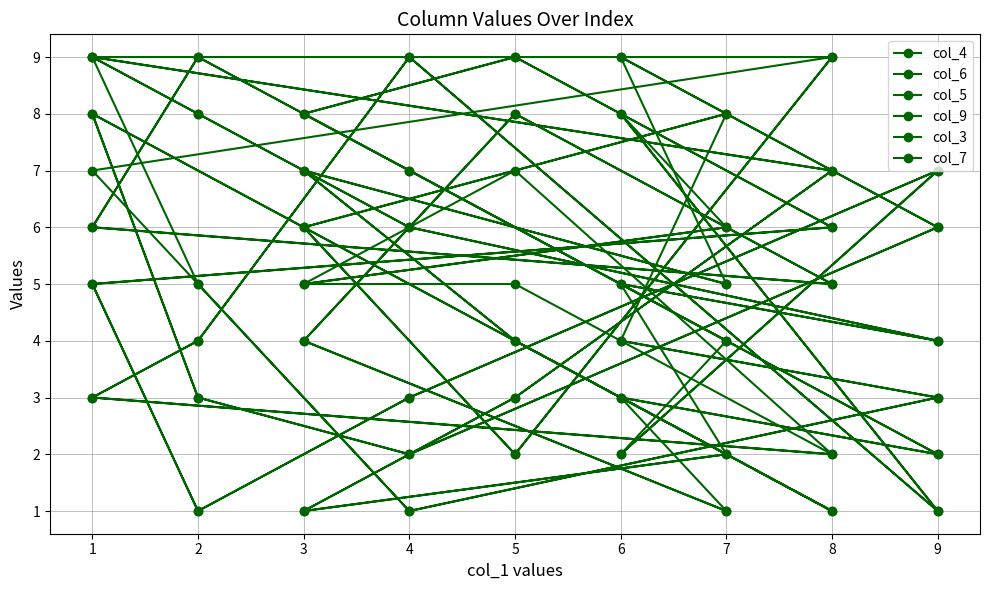

Which series changed the most between 9 and 1?

col_7